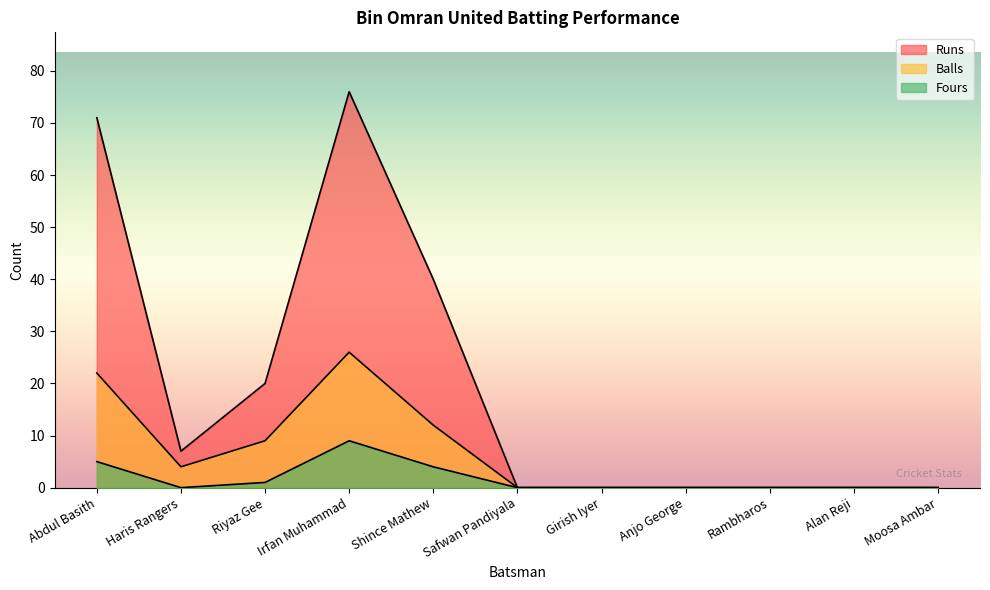

What is the sum of all Runs values?

214